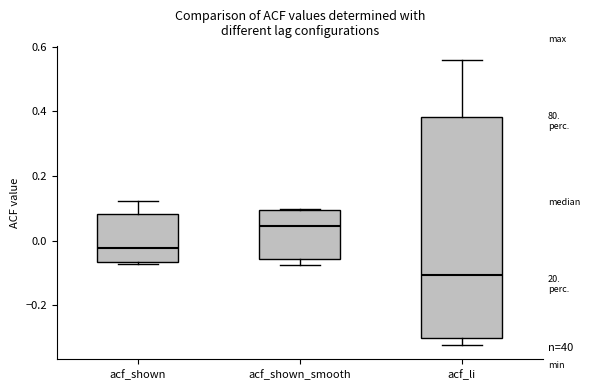

Reading left to right, read every box against the y-axis: the position of its median line, the range the box covers, and the ends of its whiskers. The values are not printed on the chart, so give them approximately, as read against the axis.

acf_shown: median -0.02, box -0.06 to 0.08, whiskers -0.08 to 0.12
acf_shown_smooth: median 0.04, box -0.06 to 0.10, whiskers -0.08 to 0.10
acf_li: median -0.10, box -0.30 to 0.38, whiskers -0.32 to 0.56